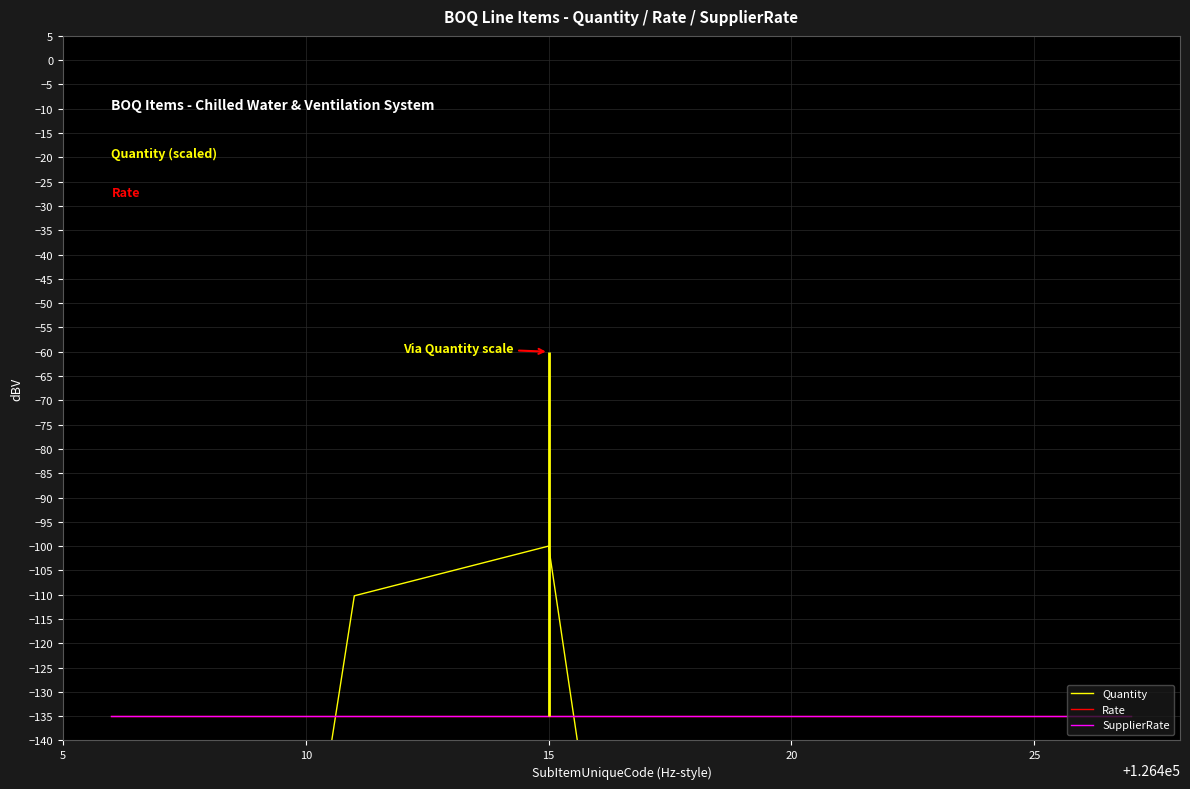

Count the number of data series in this chart.

3